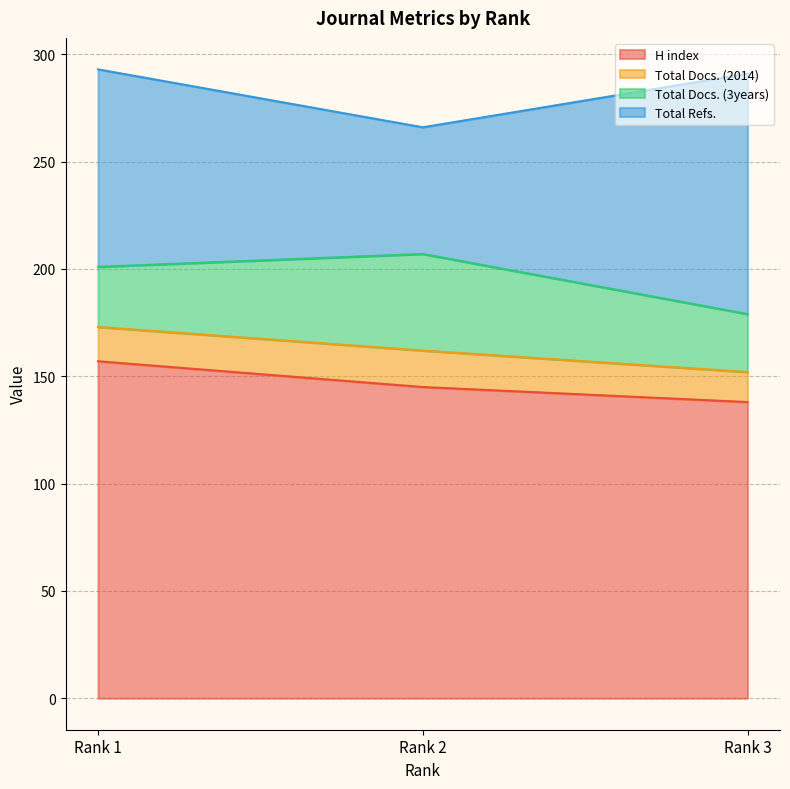

The value of H index at Rank 3 is 39. True or false?

False